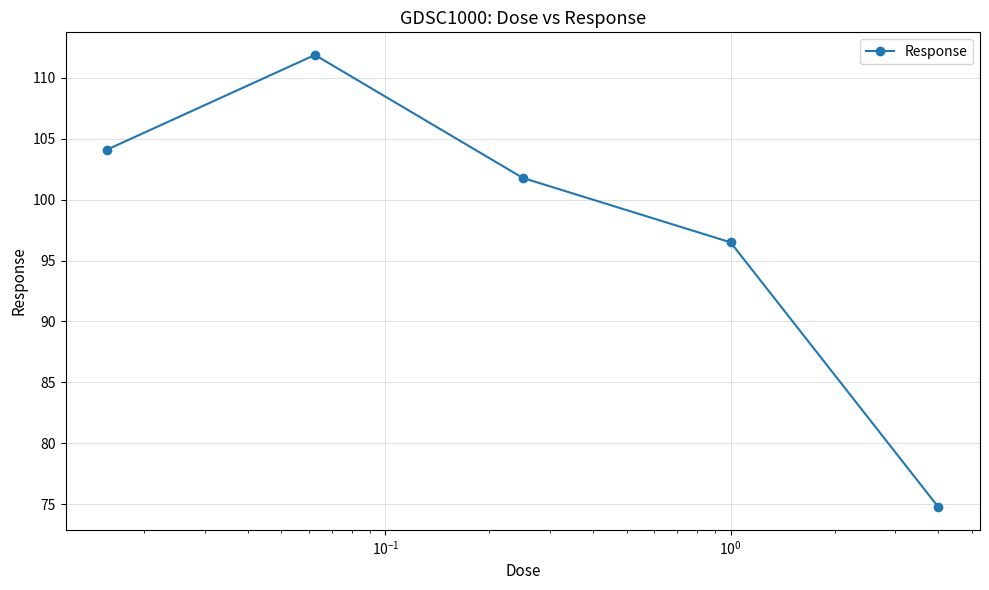

How many interior local peaks (higher than both neighbors) does the data have?

1